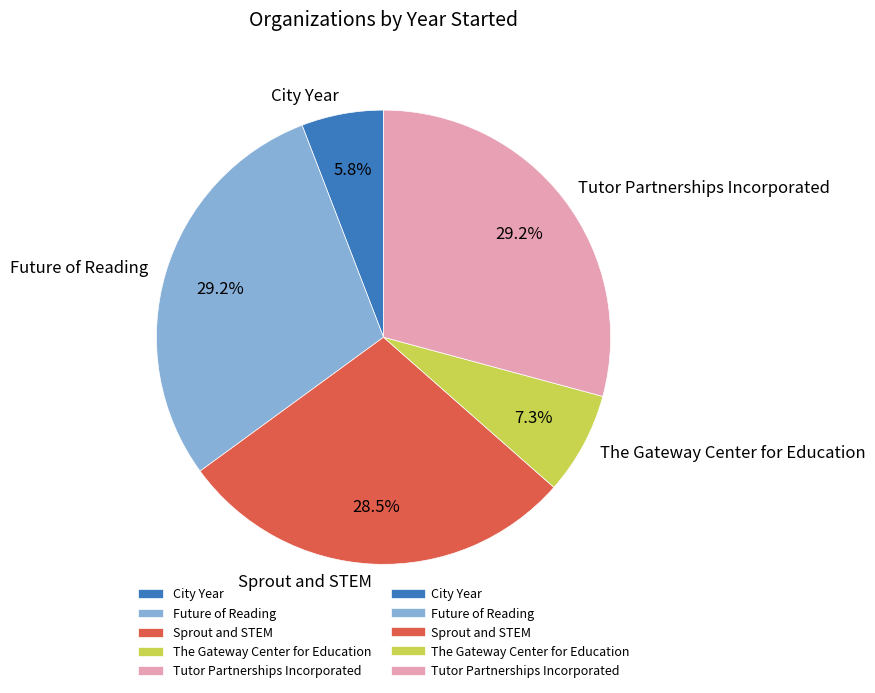

Approximately how many times larger is the value at Future of Reading compared to Tutor Partnerships Incorporated?

1.0